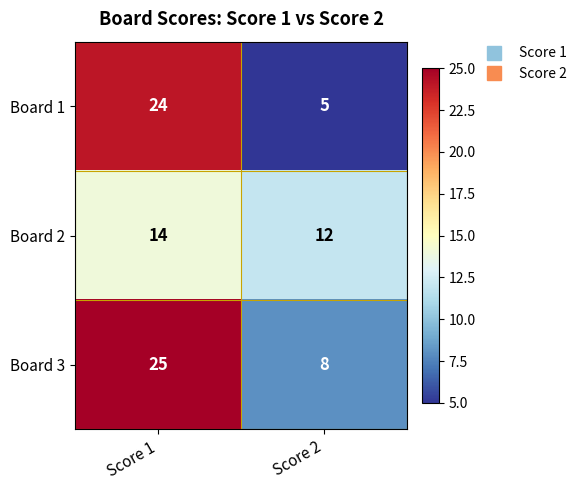

Rank the series at Score 2 from highest to lowest value.

Board 2, Board 3, Board 1